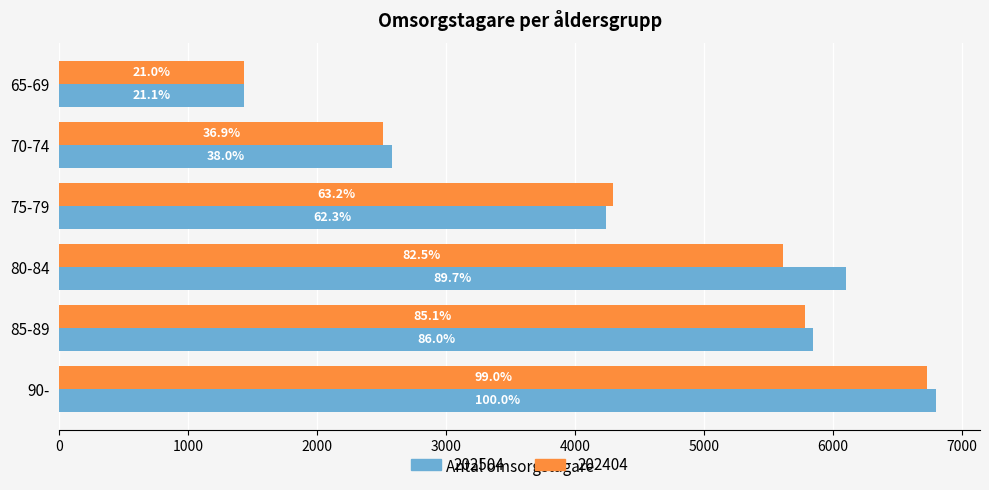

What position from the left is 85-89?

5